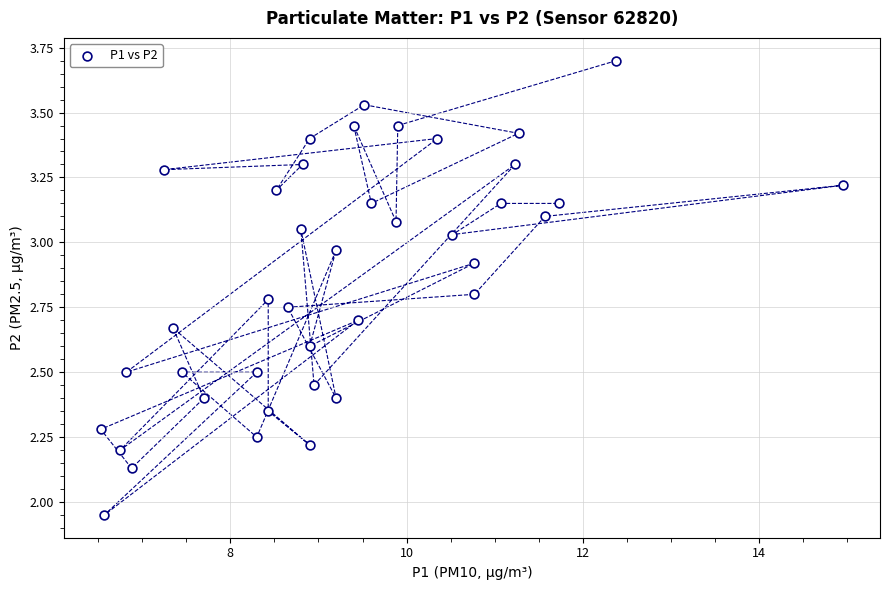

What is the range of X values (max minus min)?

8.4